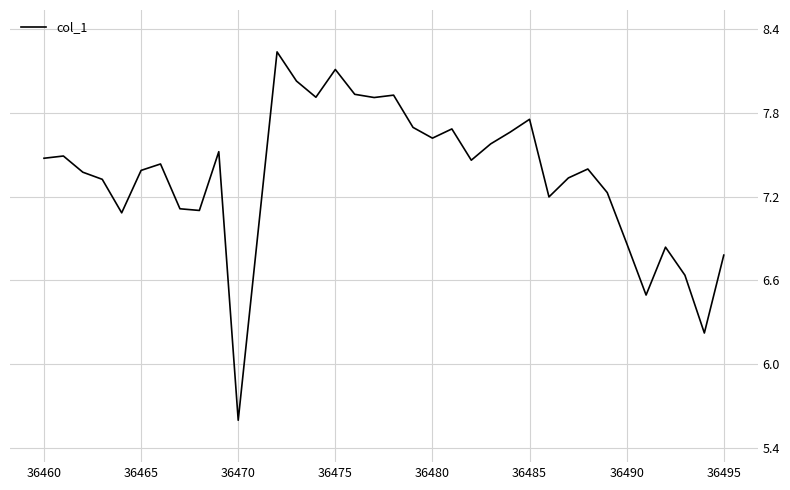

What is the minimum value shown in the chart?

5.6